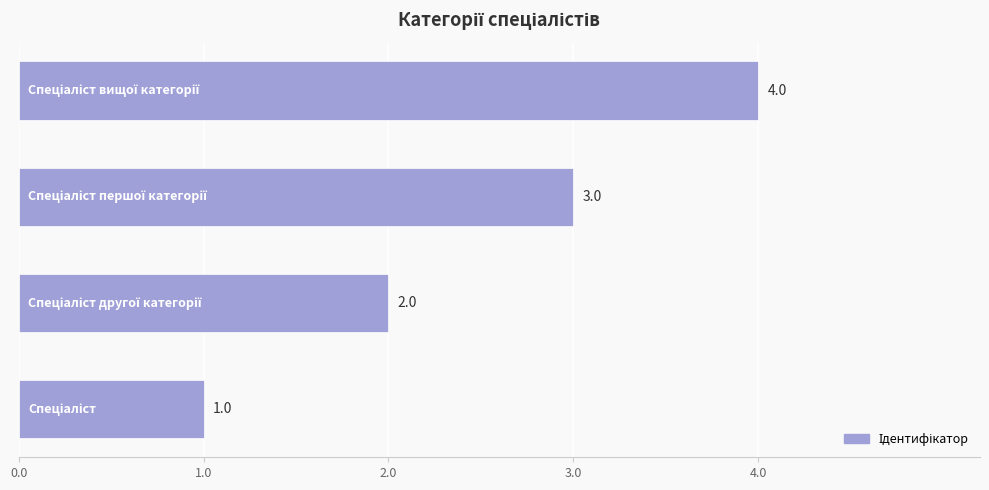

How many distinct data groups are displayed?

1